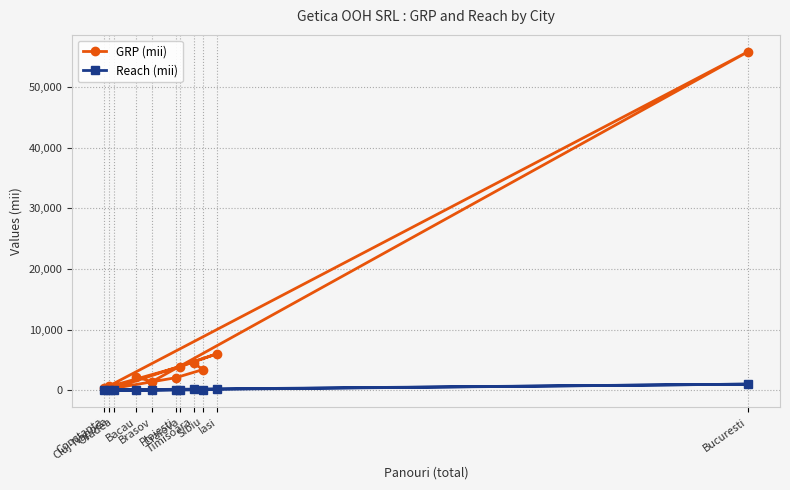

At Bacau, list the series in order from largest to smallest.

GRP (mii), Reach (mii)